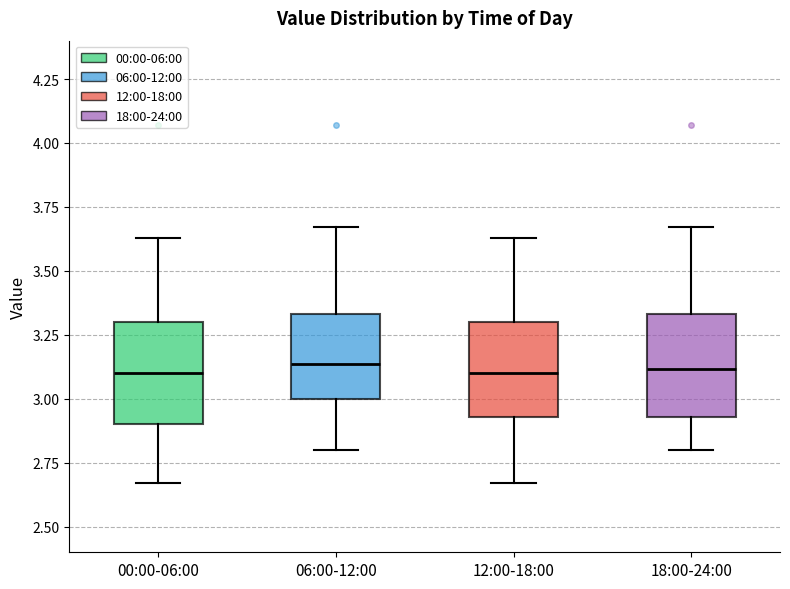

Where does the lower whisker of the box for 18:00-24:00 end on the y-axis? The values are not printed on the chart, so give them approximately, as read against the axis.

2.80